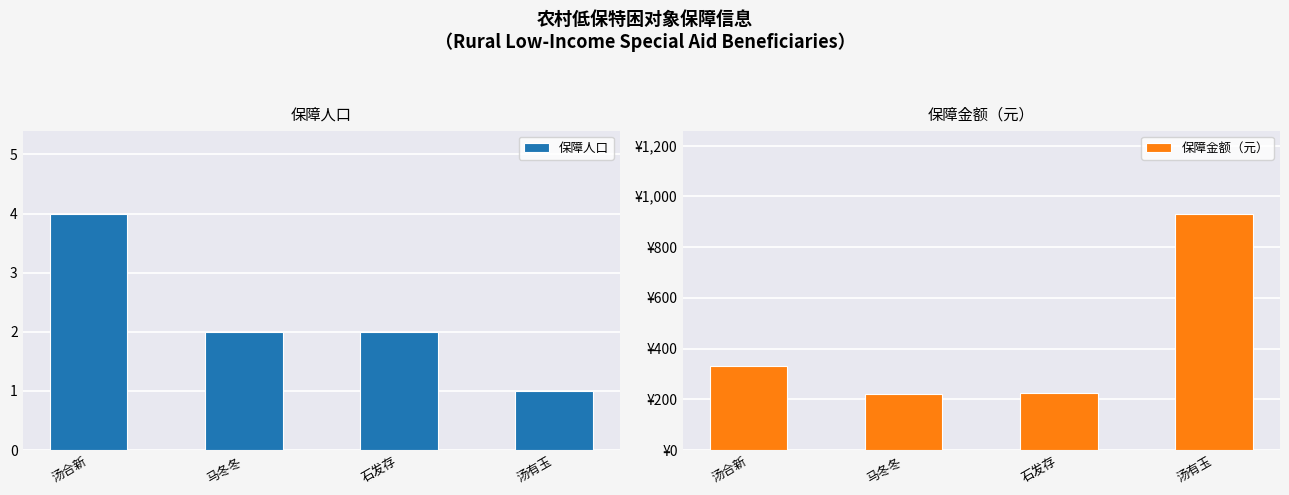

At which category is the sum across all series the highest?

汤有玉